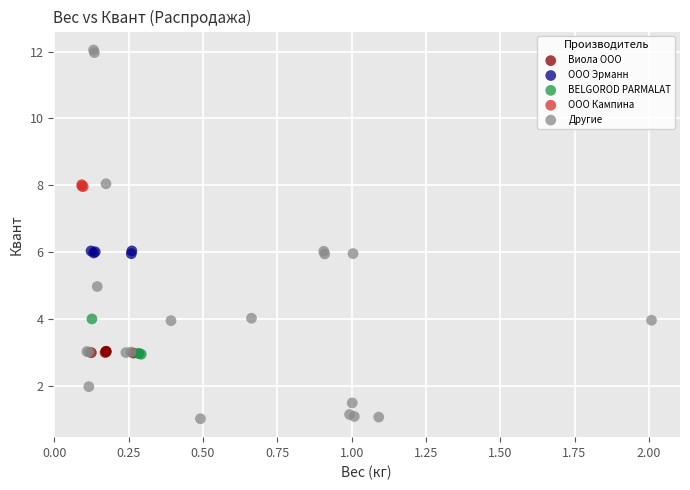

Which series contains the lowest Y value?

Другие